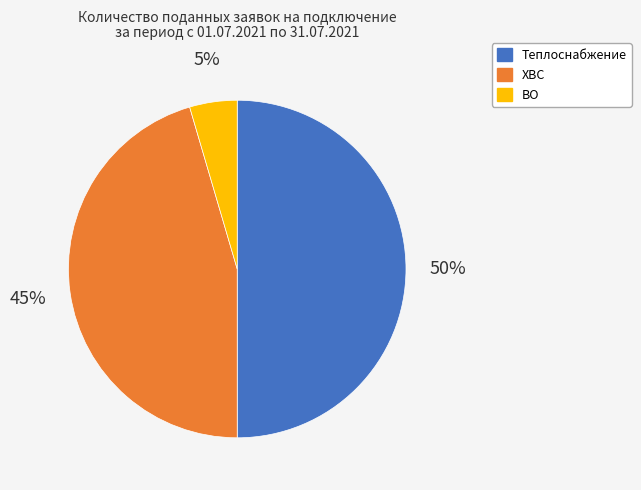

Which has a higher value, ВО or Теплоснабжение?

Теплоснабжение